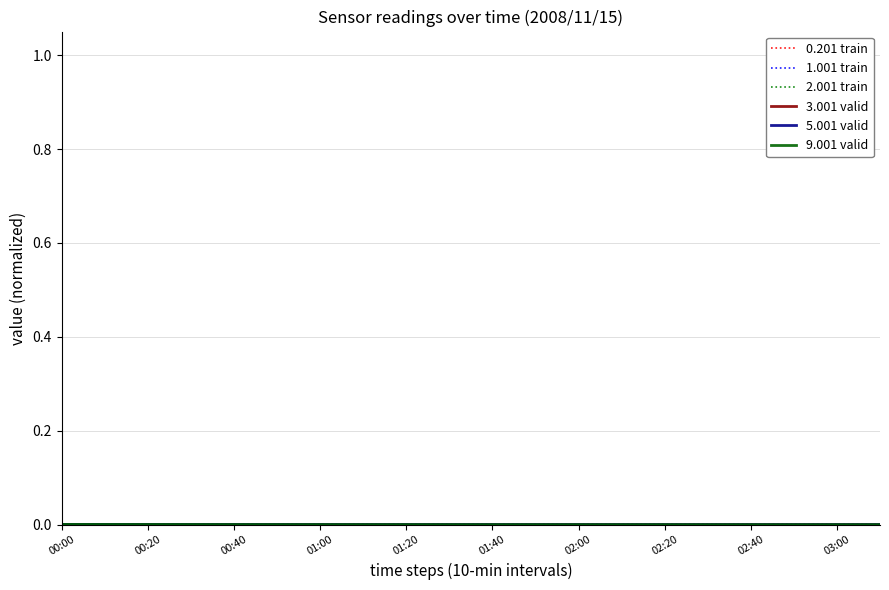

Which category has the highest value across all series?

00:00